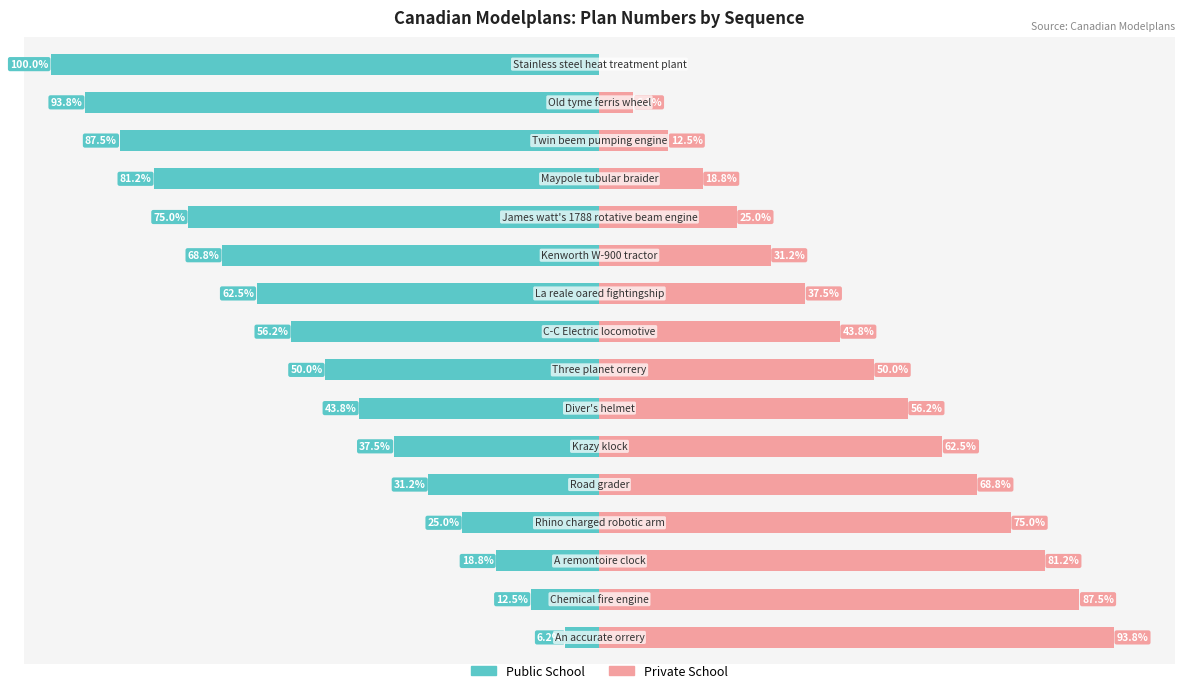

What are all the series names shown in the legend?

Public School, Private School